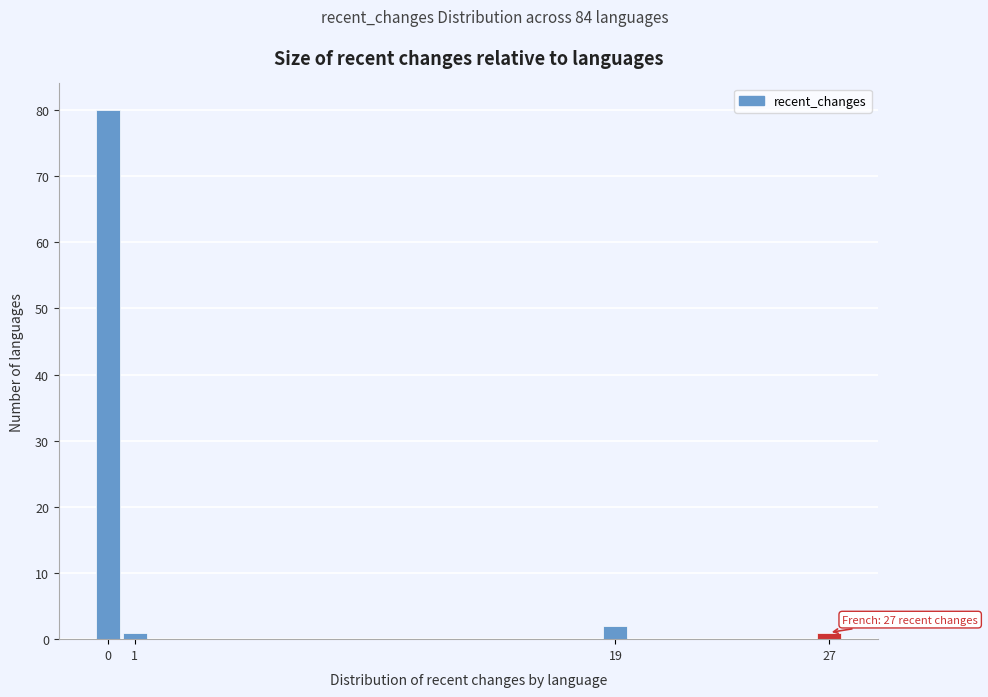

Over which range of the x-axis is the bar tallest?

-0.5 to 0.5